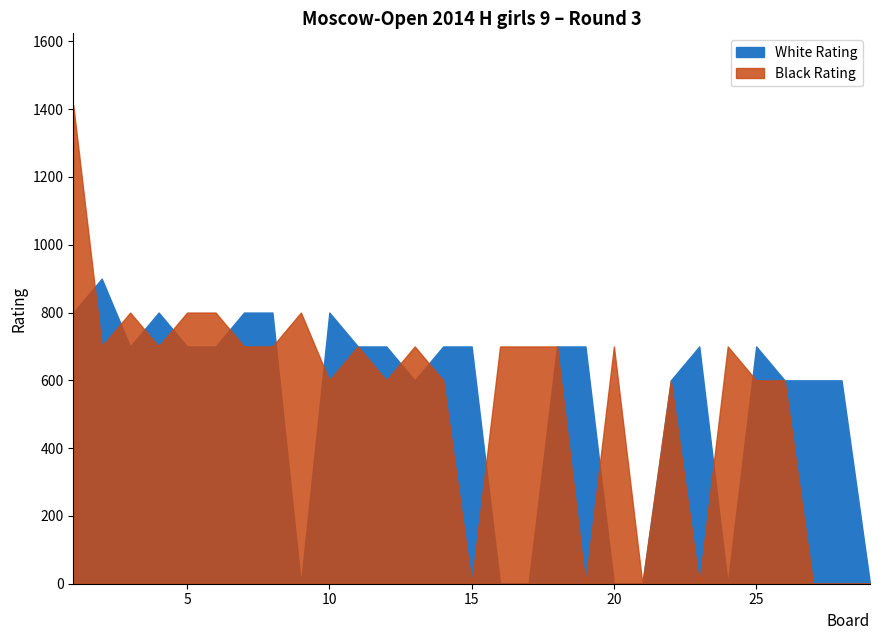

How many values in Black Rating are above zero?

22